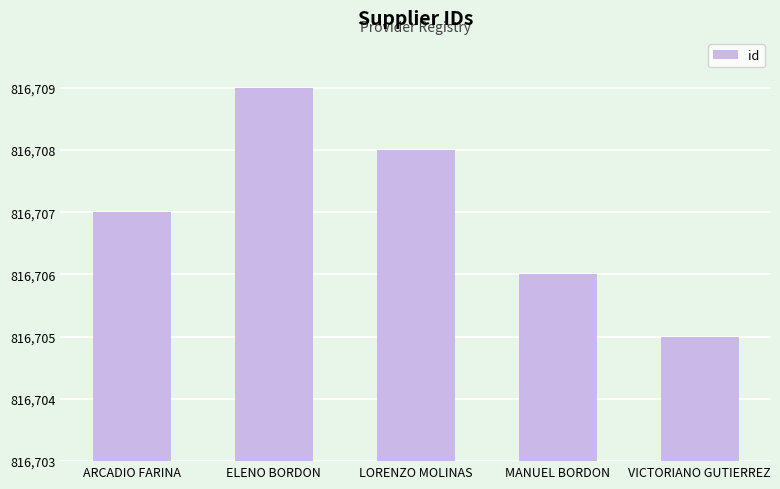

Does the chart contain any negative values?

No